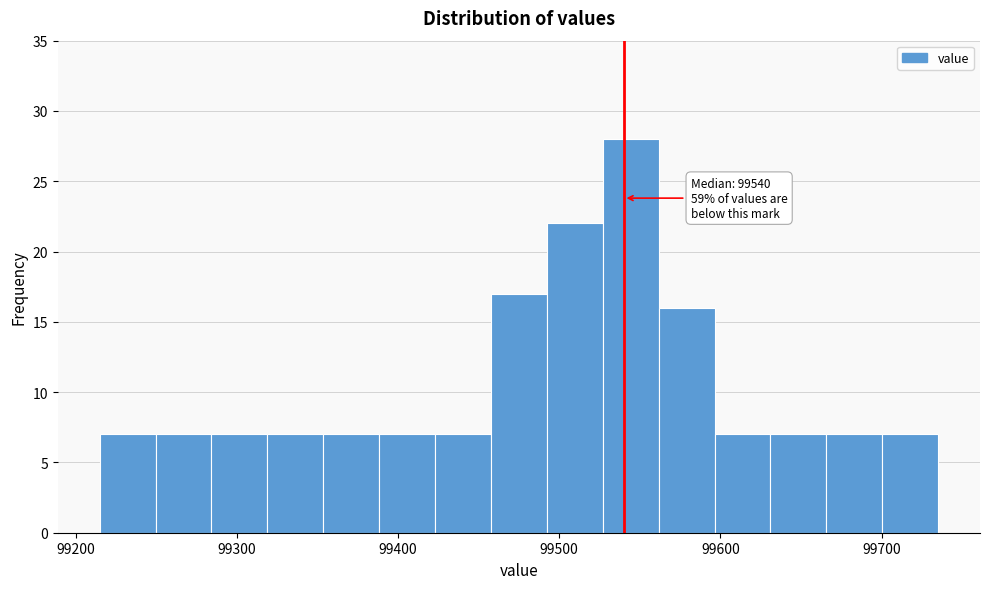

Read against the x-axis, roughly where is the centre of the tallest bar?

99540